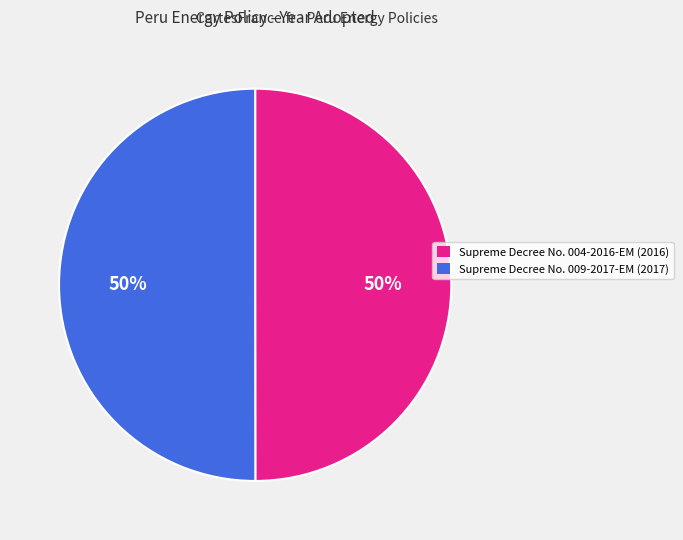

What percentage is the Supreme Decree No. 004-2016-EM slice, to the nearest percent?

50%